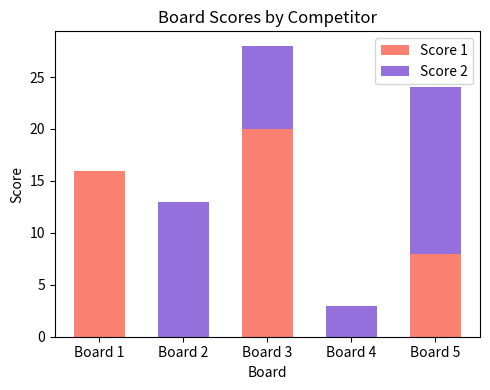

Are the bars grouped side by side (vs. stacked)?

No